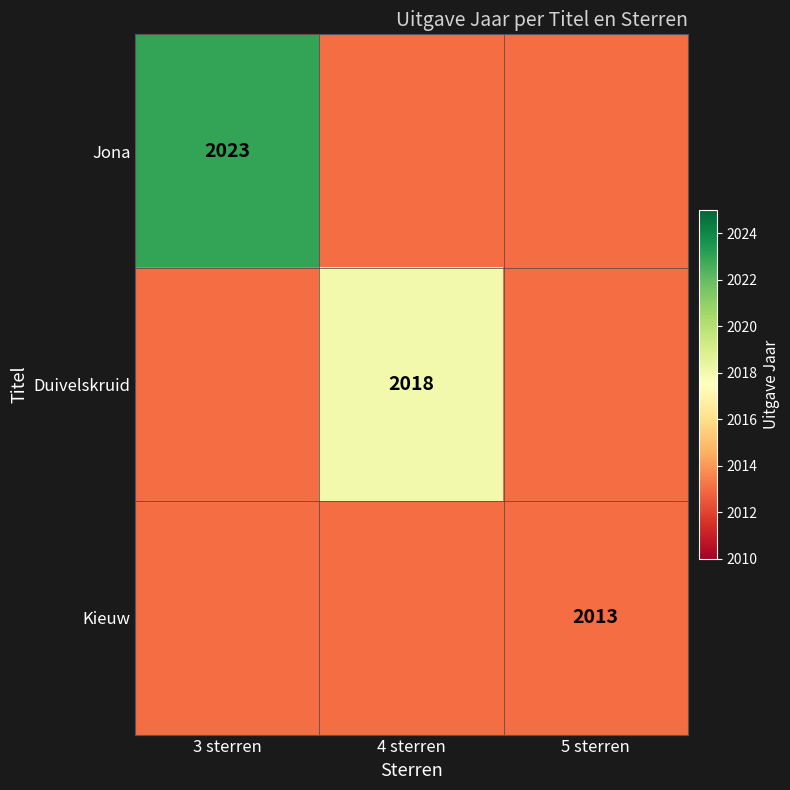

Rank the series by their maximum value, from lowest to highest.

Kieuw, Duivelskruid, Jona